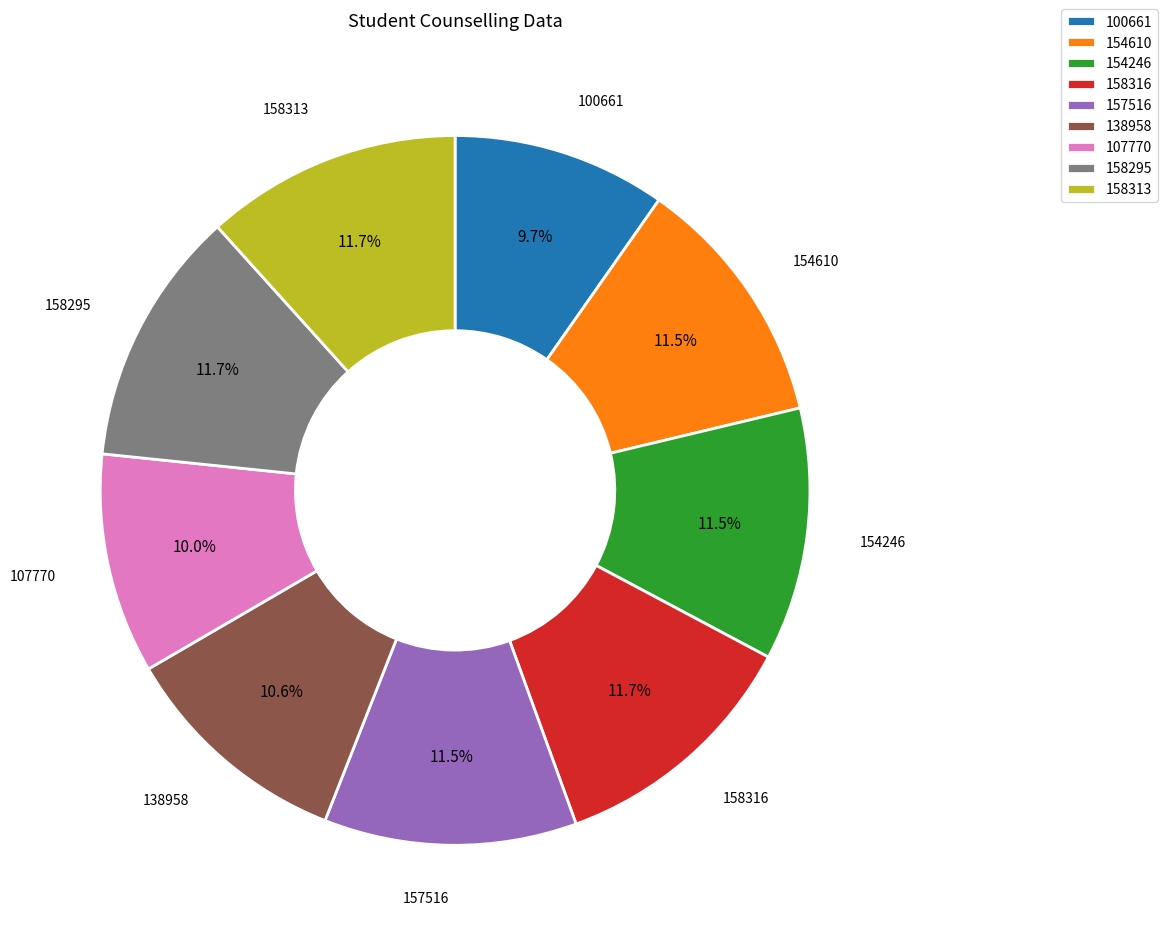

Do 154246 and 154610 together represent more than half of the pie?

No